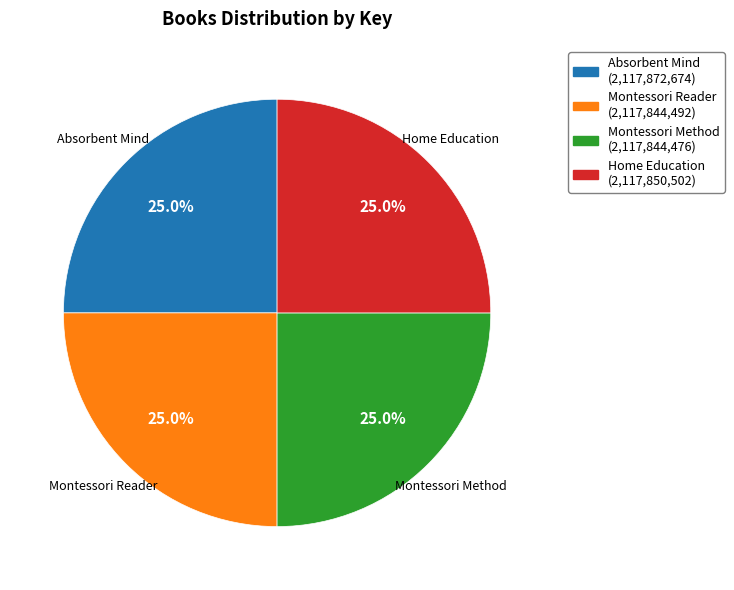

How many segments does this pie chart have?

4